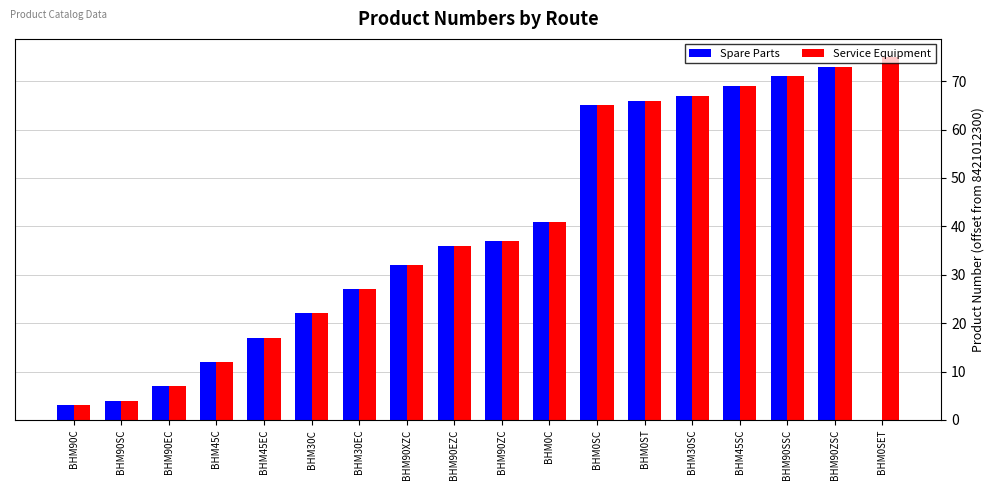

Where is Spare Parts nearest to the value 36?

BHM90EZC